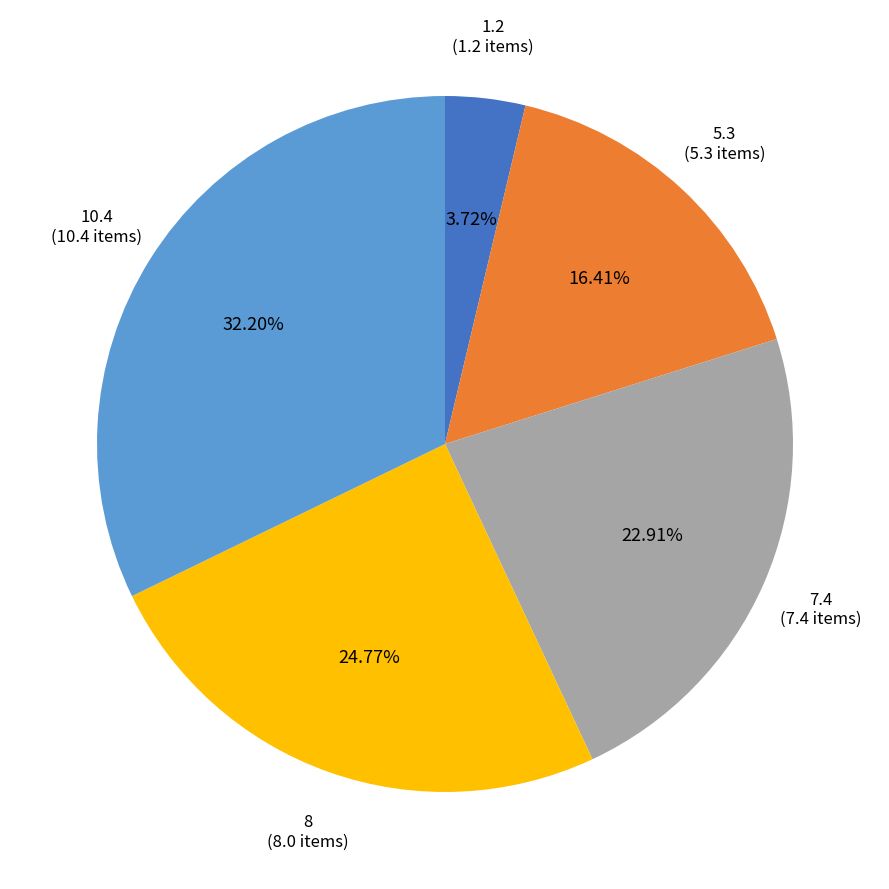

What percentage is NOT represented by 8?

75.2%